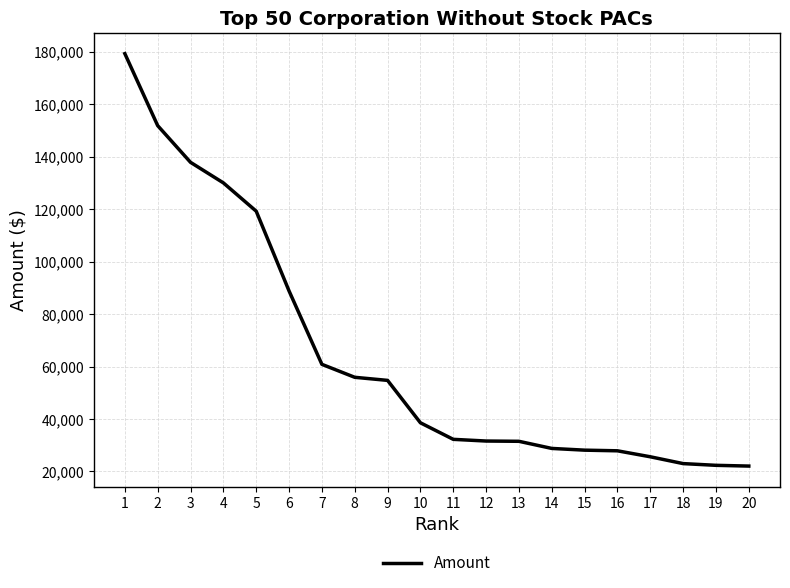

How many lines are shown in the chart?

1